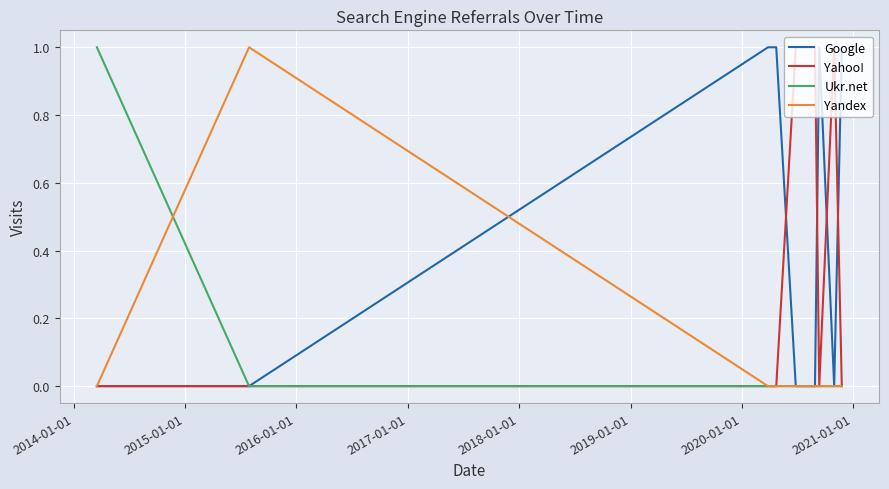

Which series has the largest total across all categories?

Google